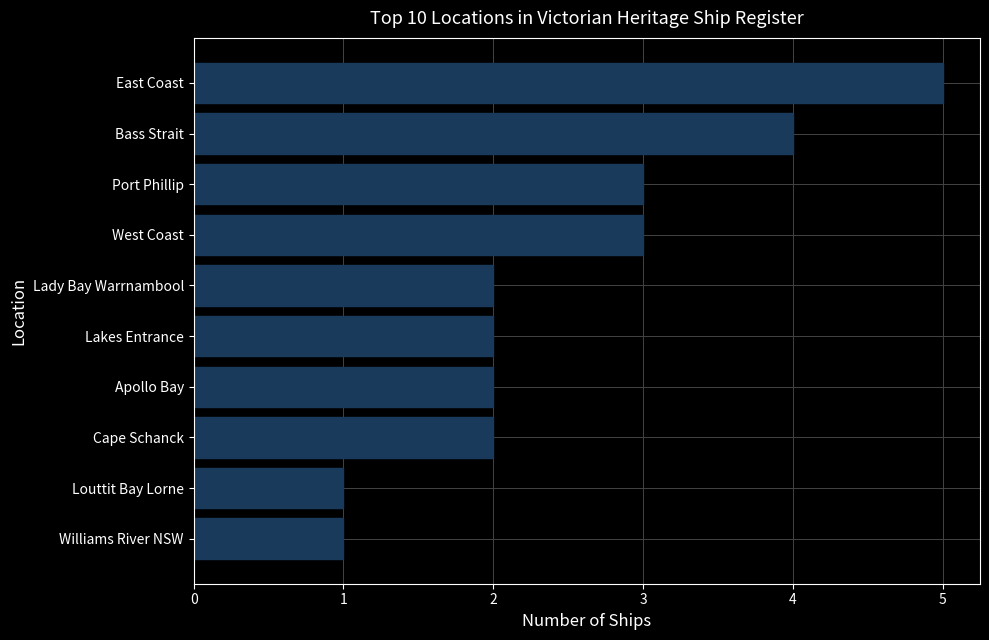

The chart shows a value of 0 at Louttit Bay Lorne. True or false?

False